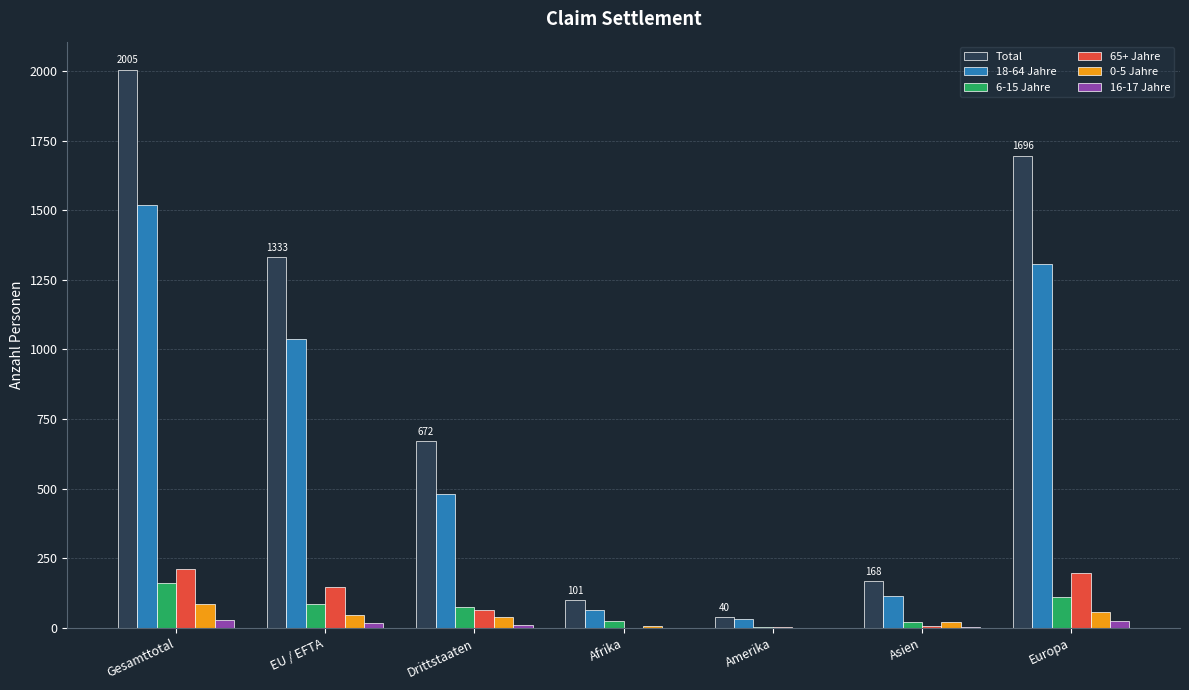

Between Drittstaaten and Afrika, which series saw the biggest shift?

Total